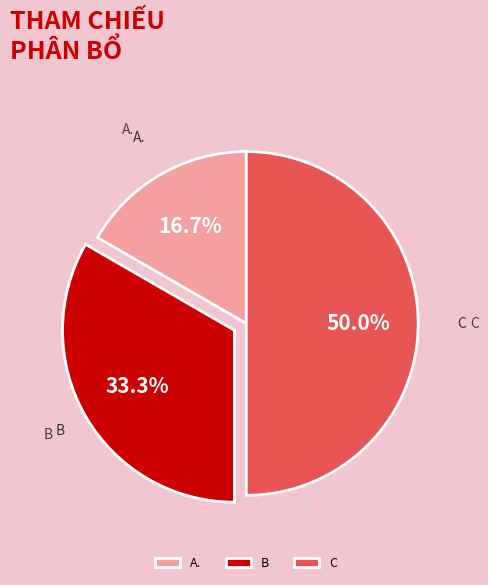

Which slice is the smallest?

A.